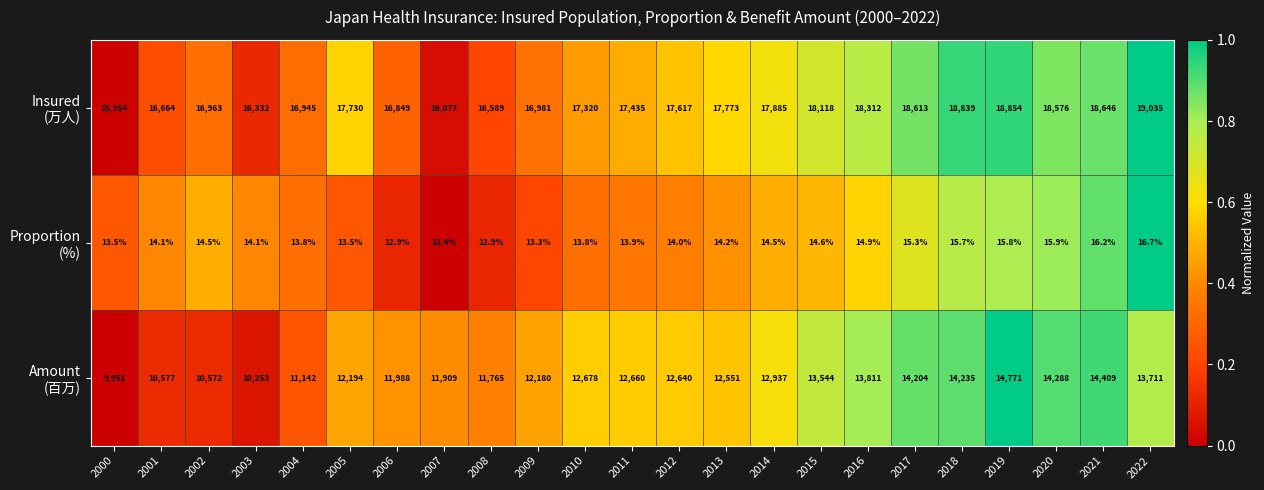

Which category has the highest value across all series?

2022